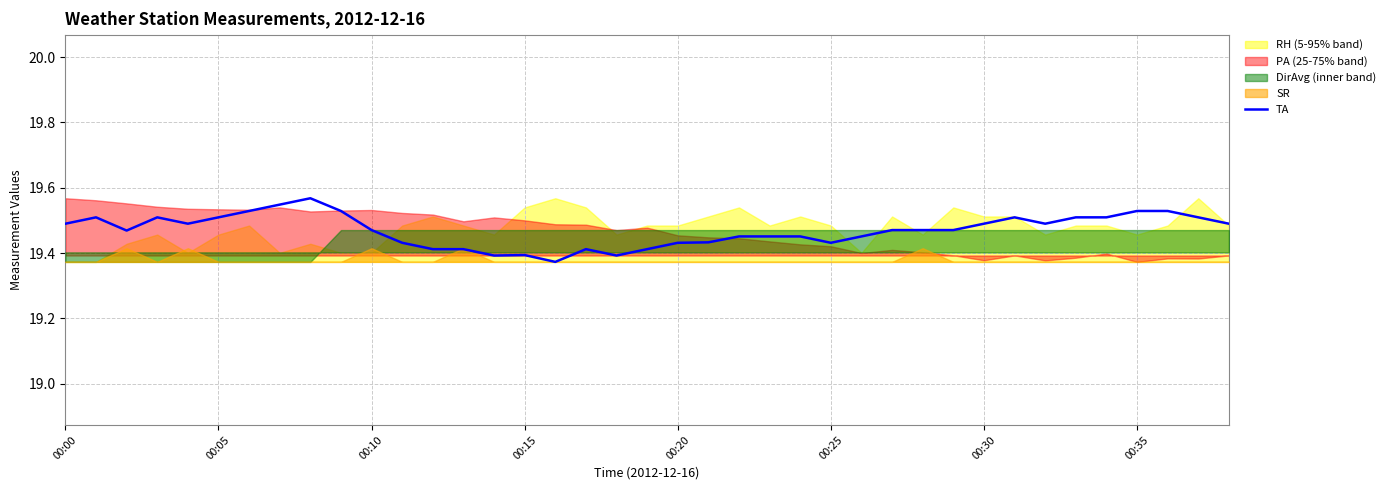

Reading left to right, what are all the values shown in this chart?

19.5	19.5	19.5	19.5	19.5	19.5	19.5	19.5	19.6	19.5	19.5	19.4	19.4	19.4	19.4	19.4	19.4	19.4	19.4	19.4	19.4	19.4	19.5	19.5	19.5	19.4	19.5	19.5	19.5	19.5	19.5	19.5	19.5	19.5	19.5	19.5	19.5	19.5	19.5